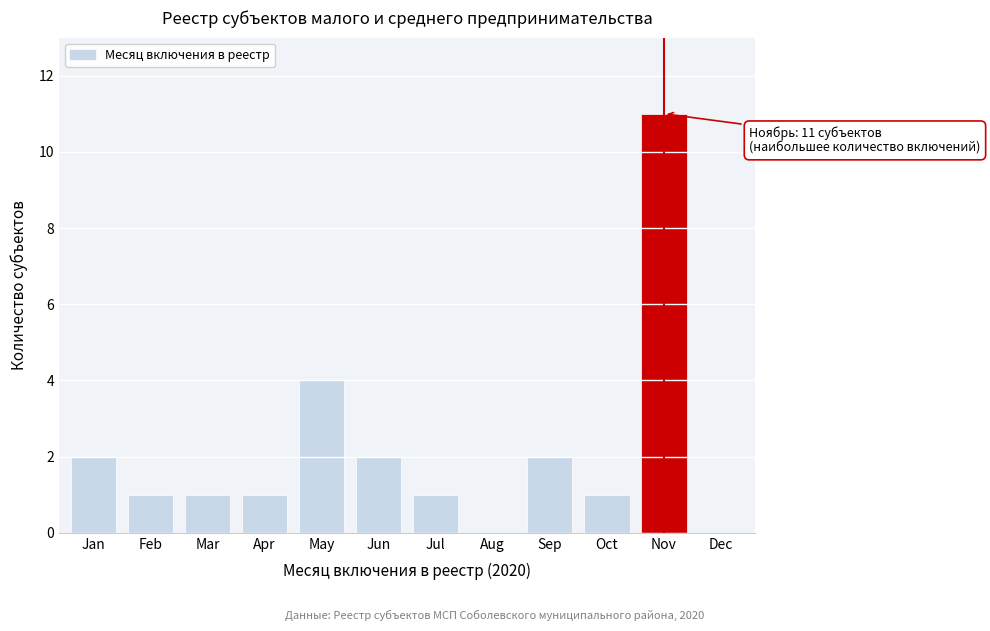

Reading left to right, transcribe all the data shown in this chart.

Jan=2	Feb=1	Mar=1	Apr=1	May=4	Jun=2	Jul=1	Aug=0	Sep=2	Oct=1	Nov=11	Dec=0